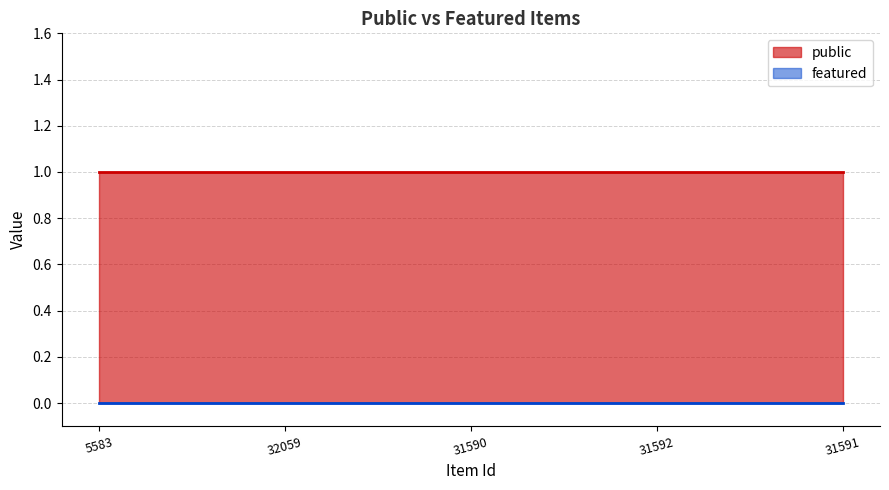

Reading right to left, list all the values displayed in this chart.

public: 1	1	1	1	1
featured: 0	0	0	0	0